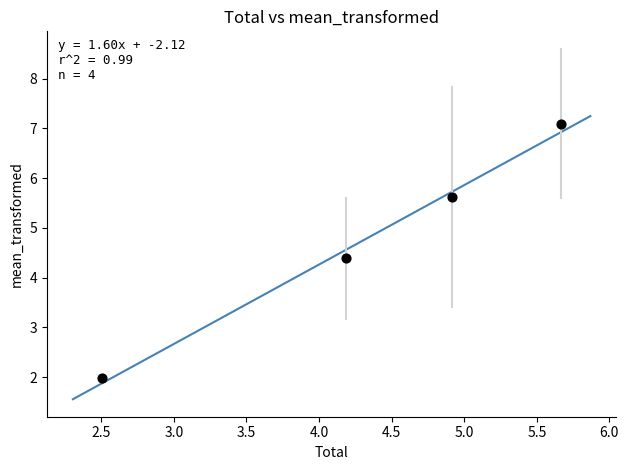

What is the average Y value?

4.8